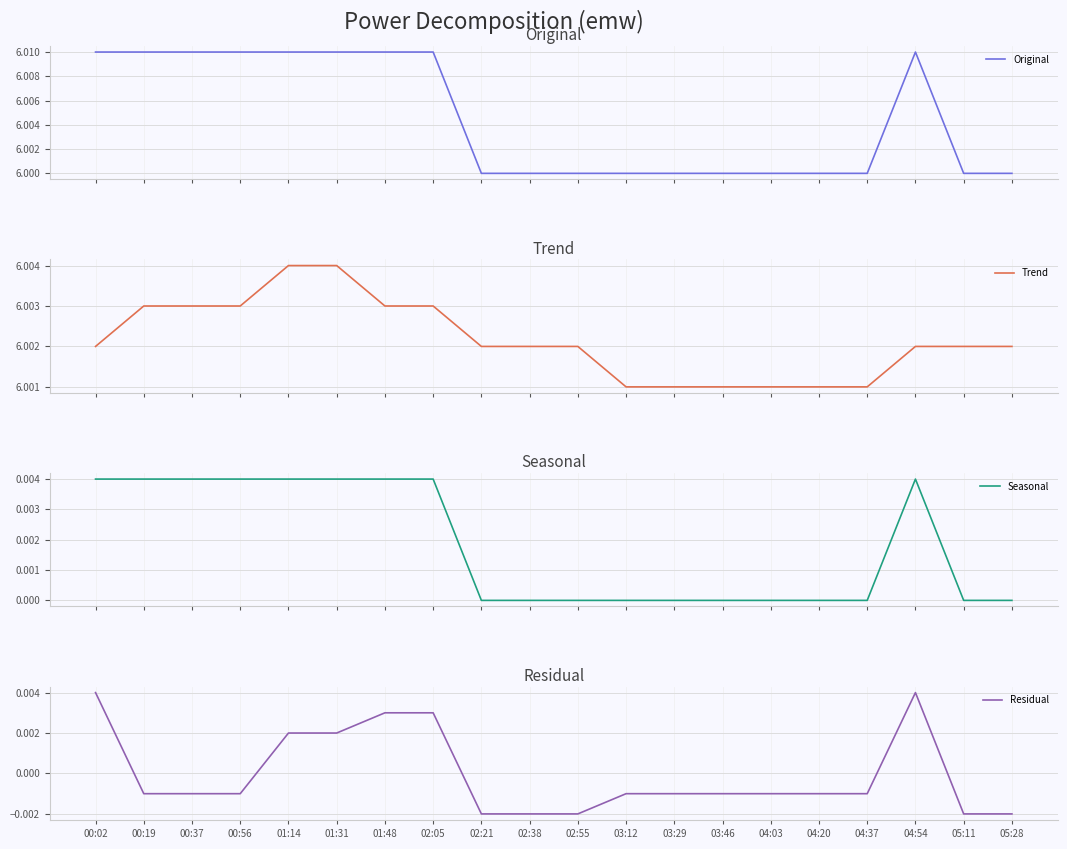

True or false: Original and Seasonal intersect in this chart.

False